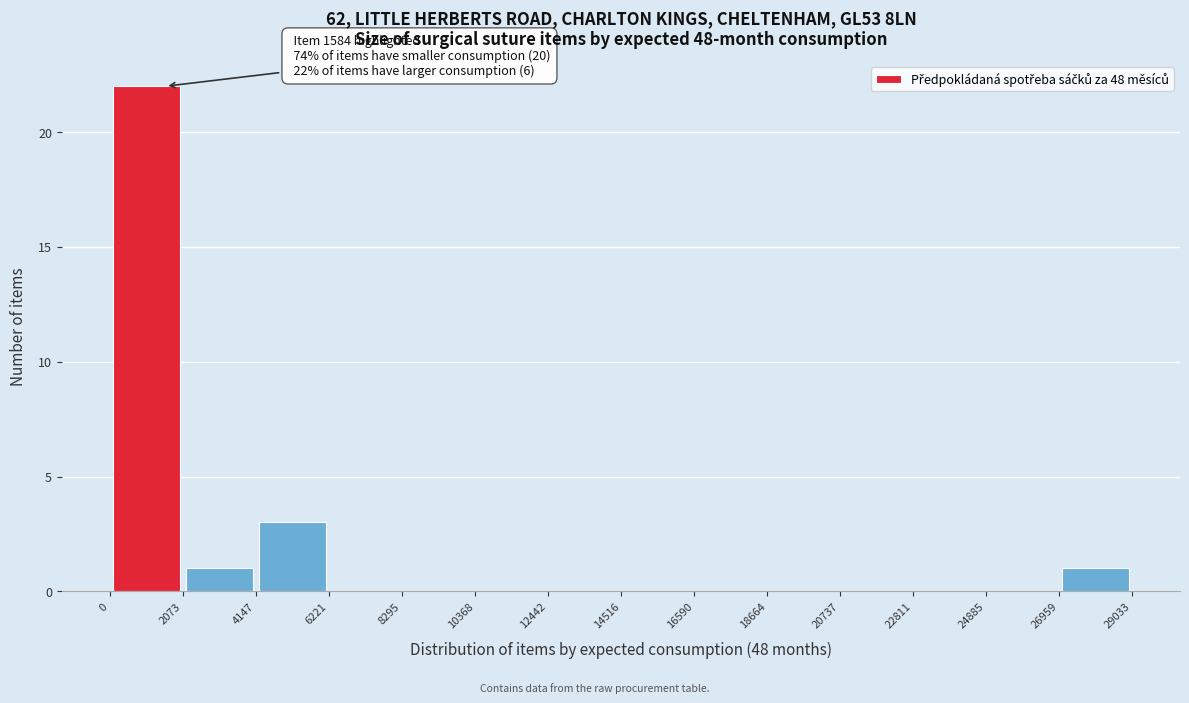

Over which range of the x-axis is the bar tallest?

0 to 2073